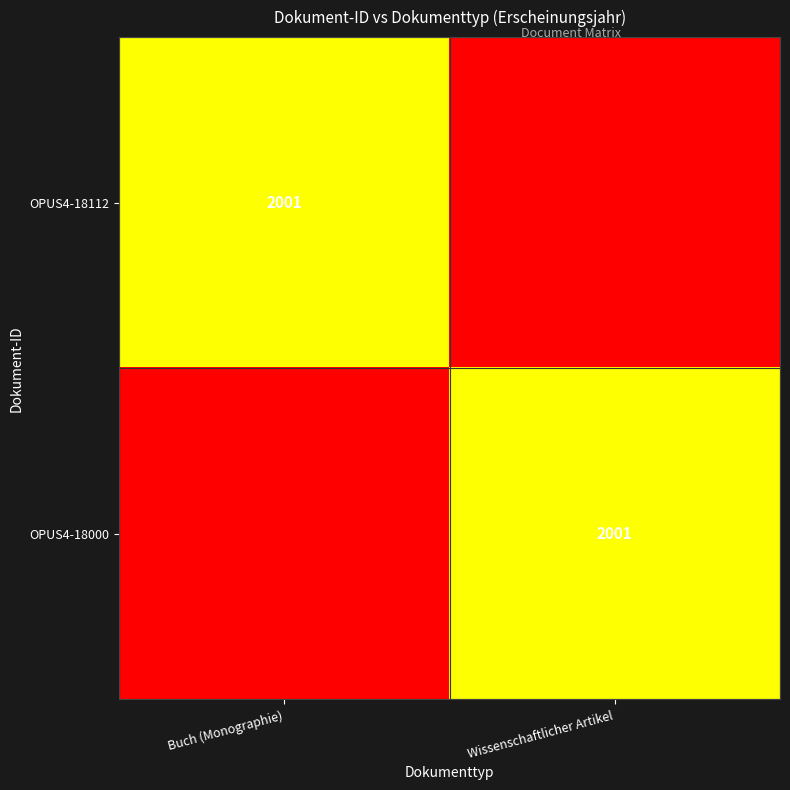

The value of OPUS4-18000 at Wissenschaftlicher Artikel is 2001. True or false?

True